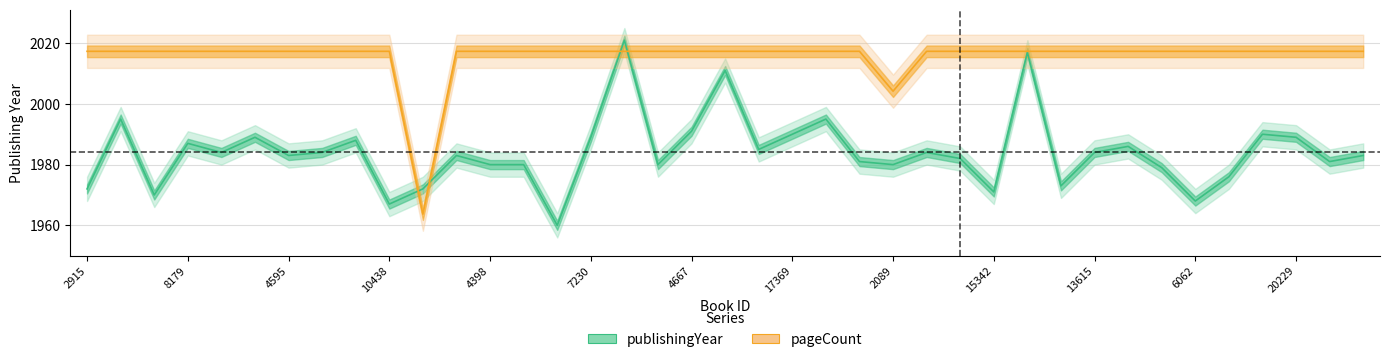

Reading right to left, what are all the values shown in this chart?

publishingYear: 1983.0	1981.0	1989.0	1990.0	1976.0	1968.0	1979.0	1986.0	1984.0	1973.0	2017.0	1971.0	1982.0	1984.0	1980.0	1981.0	1995.0	1990.0	1985.0	2011.0	1991.0	1980.0	2021.0	1989.0	1960.0	1980.0	1980.0	1983.0	1972.0	1967.0	1988.0	1984.0	1983.0	1989.0	1984.0	1987.0	1970.0	1995.0	1972.0
pageCount: 2017.3	2017.3	2017.3	2017.3	2017.3	2017.3	2017.3	2017.3	2017.3	2017.3	2017.3	2017.3	2017.3	2017.3	2004.2	2017.3	2017.3	2017.3	2017.3	2017.3	2017.3	2017.3	2017.3	2017.3	2017.3	2017.3	2017.3	2017.3	1963.7	2017.3	2017.3	2017.3	2017.3	2017.3	2017.3	2017.3	2017.3	2017.3	2017.3